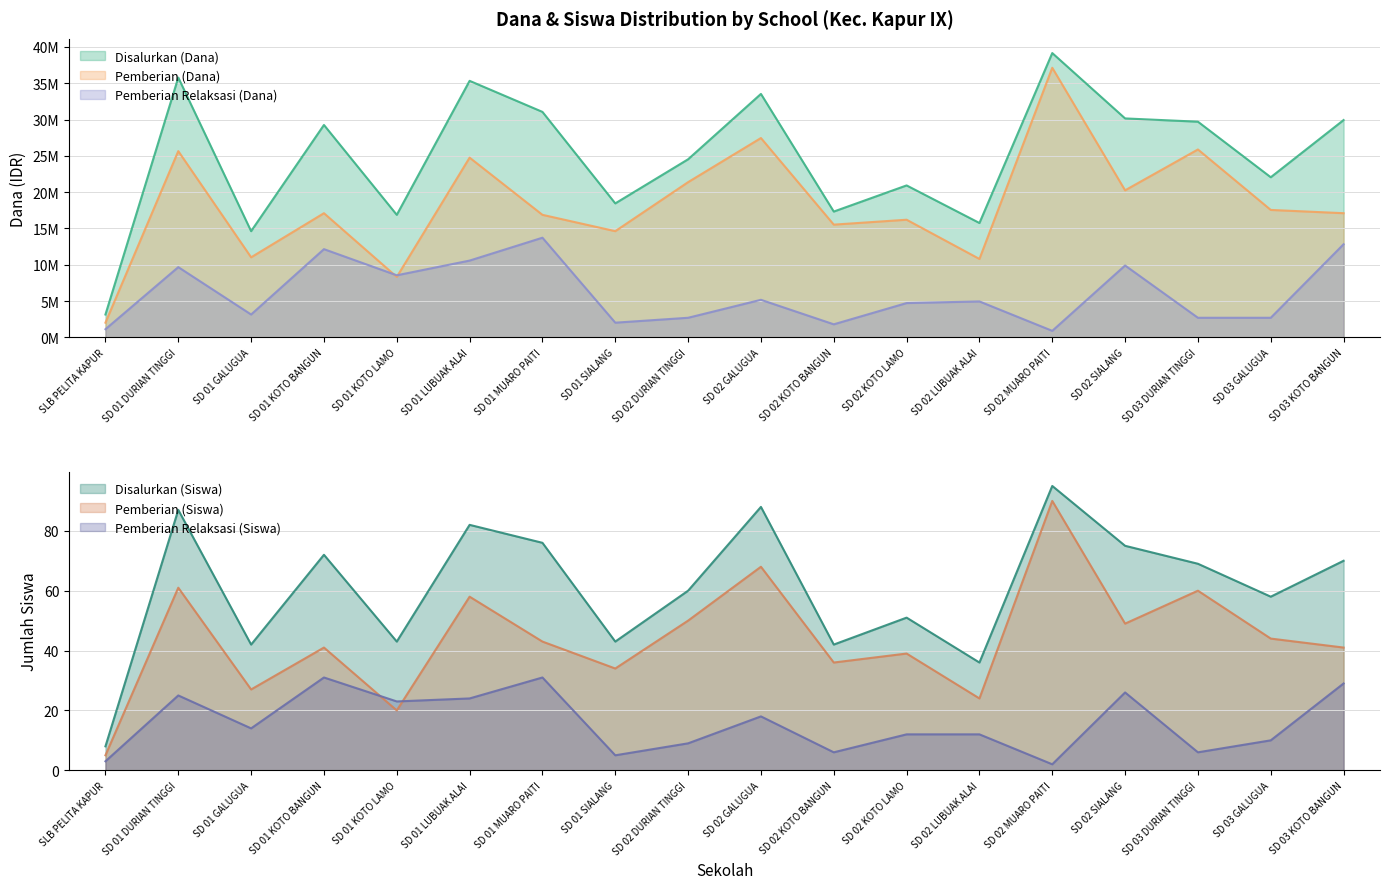

Which has a higher value, SLB PELITA KAPUR or SD 02 KOTO LAMO?

SD 02 KOTO LAMO